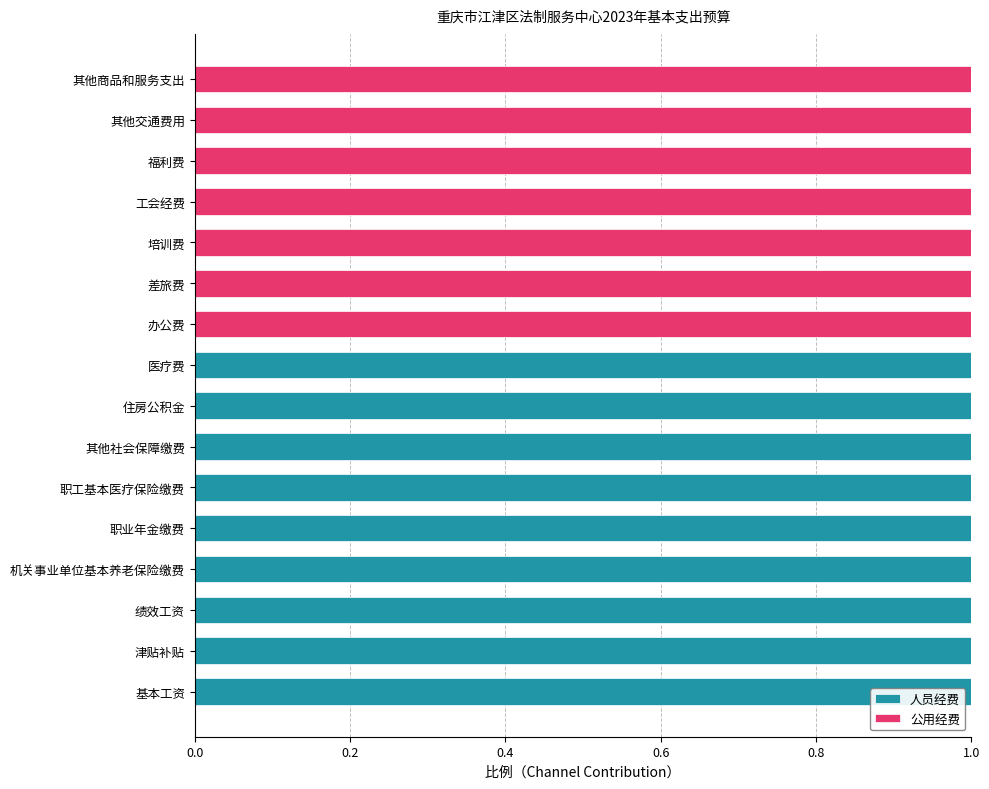

True or false: 人员经费 has a value of 1 at 其他社会保障缴费.

True